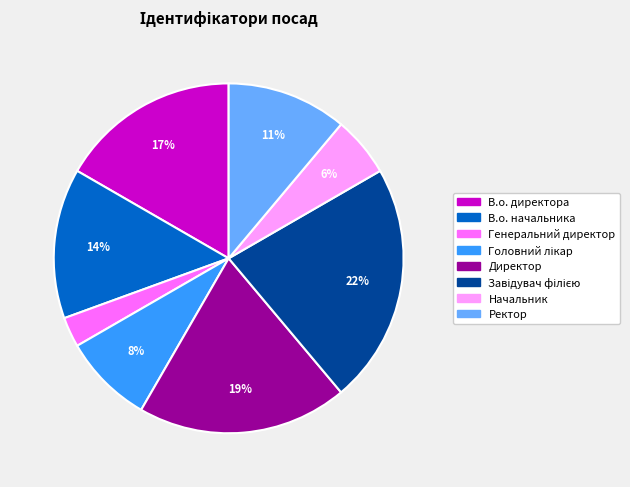

To the nearest percent, what percentage of the pie is В.о. директора?

17%